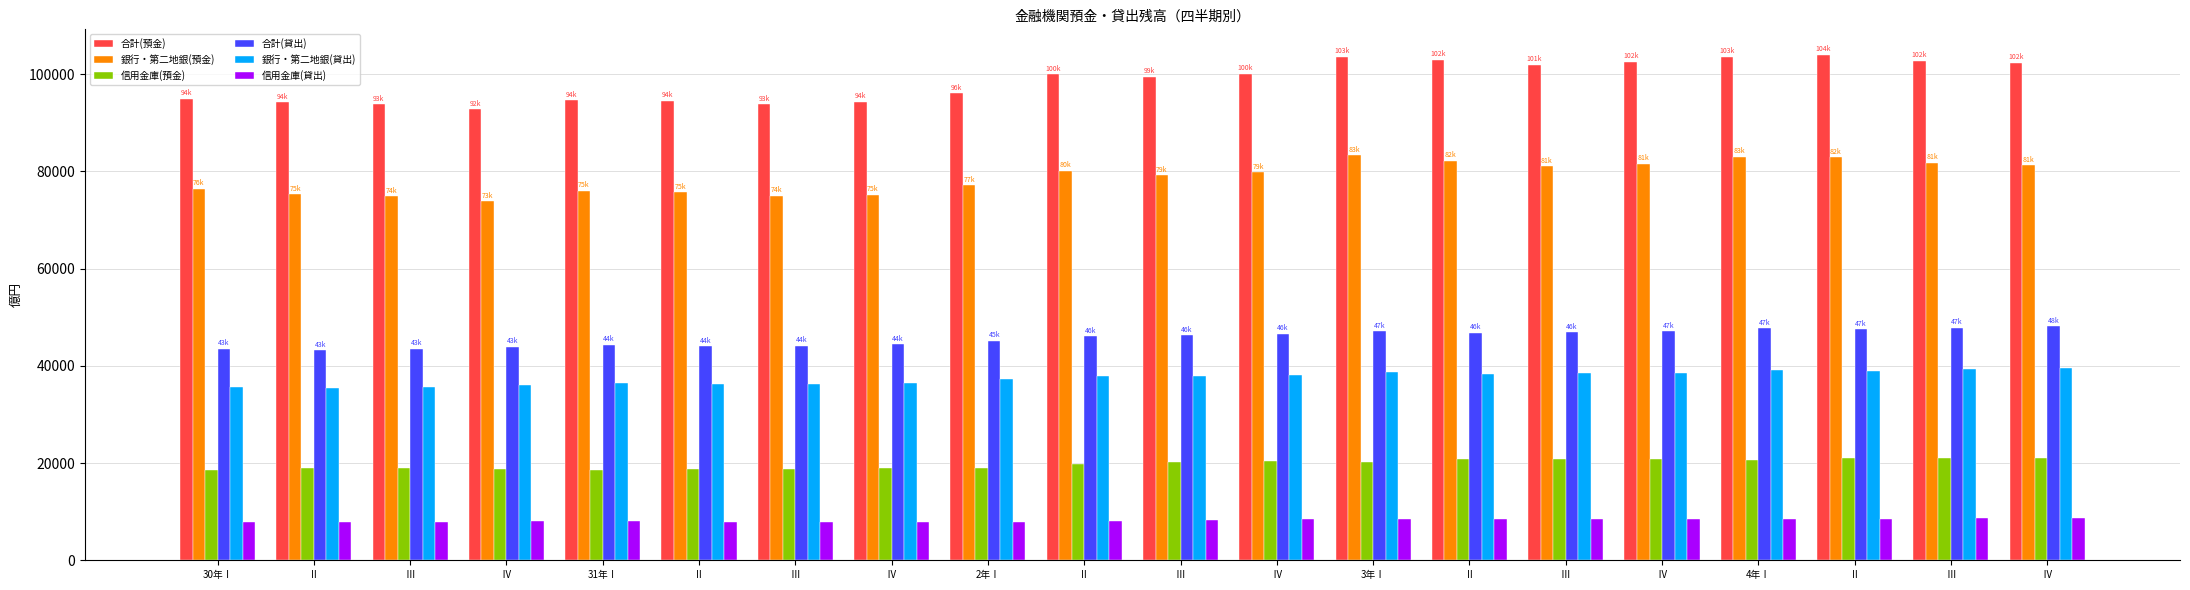

Between Ⅱ and Ⅳ, which series saw the biggest shift?

合計(預金)